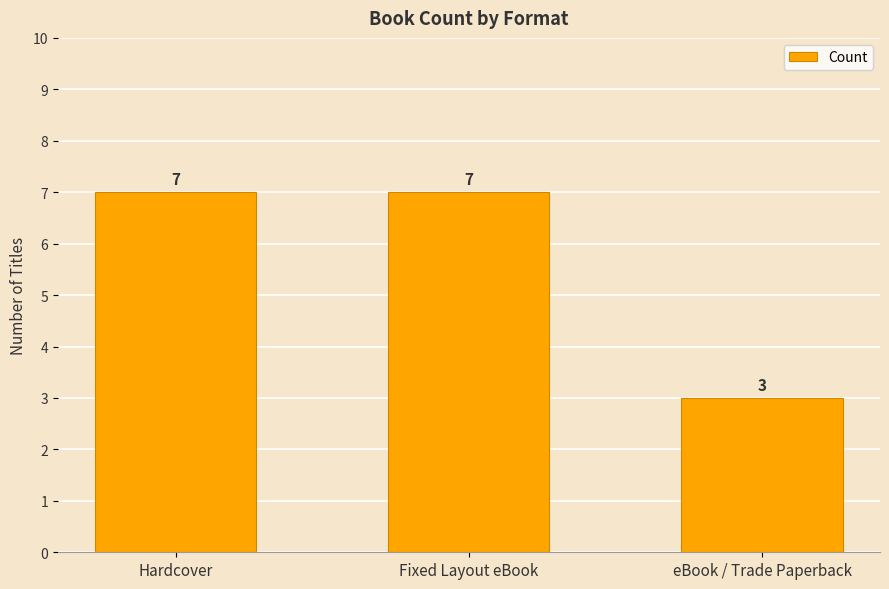

Reading right to left, extract all data points from this chart.

3	7	7